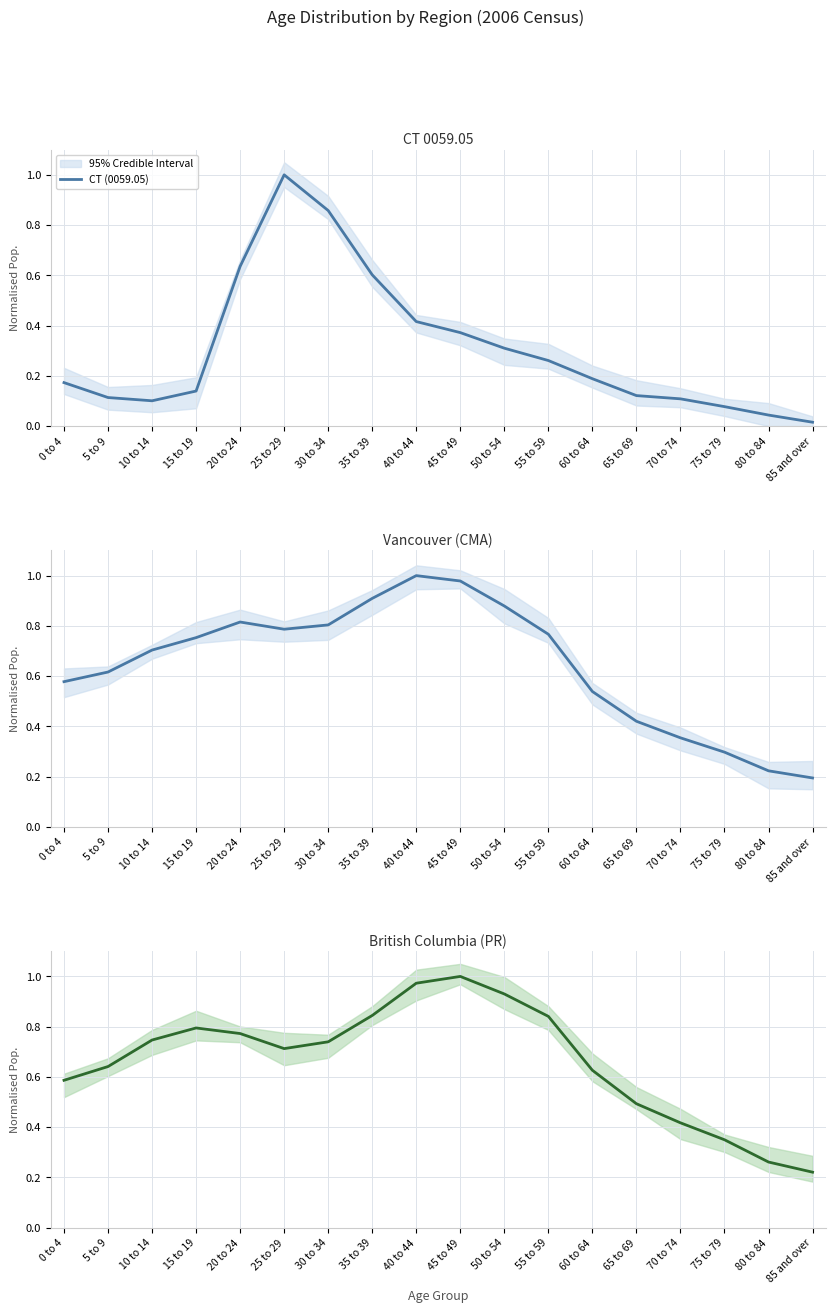

True or false: Vancouver (CMA) has a value of 0.2 at 85 and over.

True